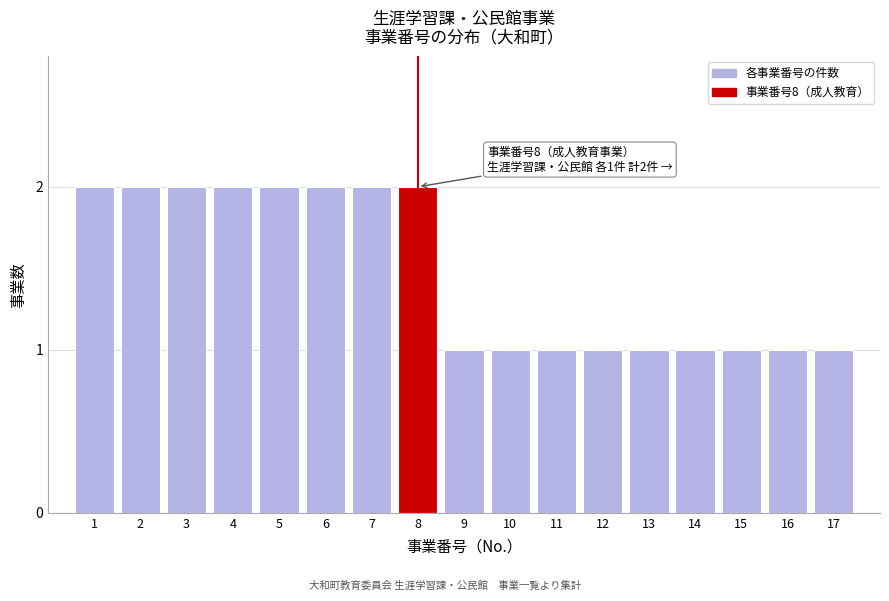

Reading right to left, list all the values displayed in this chart.

17=1	16=1	15=1	14=1	13=1	12=1	11=1	10=1	9=1	8=2	7=2	6=2	5=2	4=2	3=2	2=2	1=2